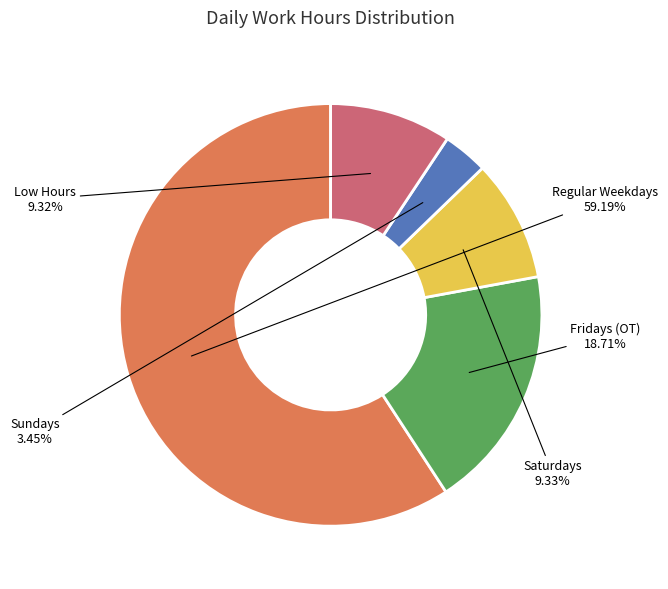

Is there a majority slice in this chart?

Yes